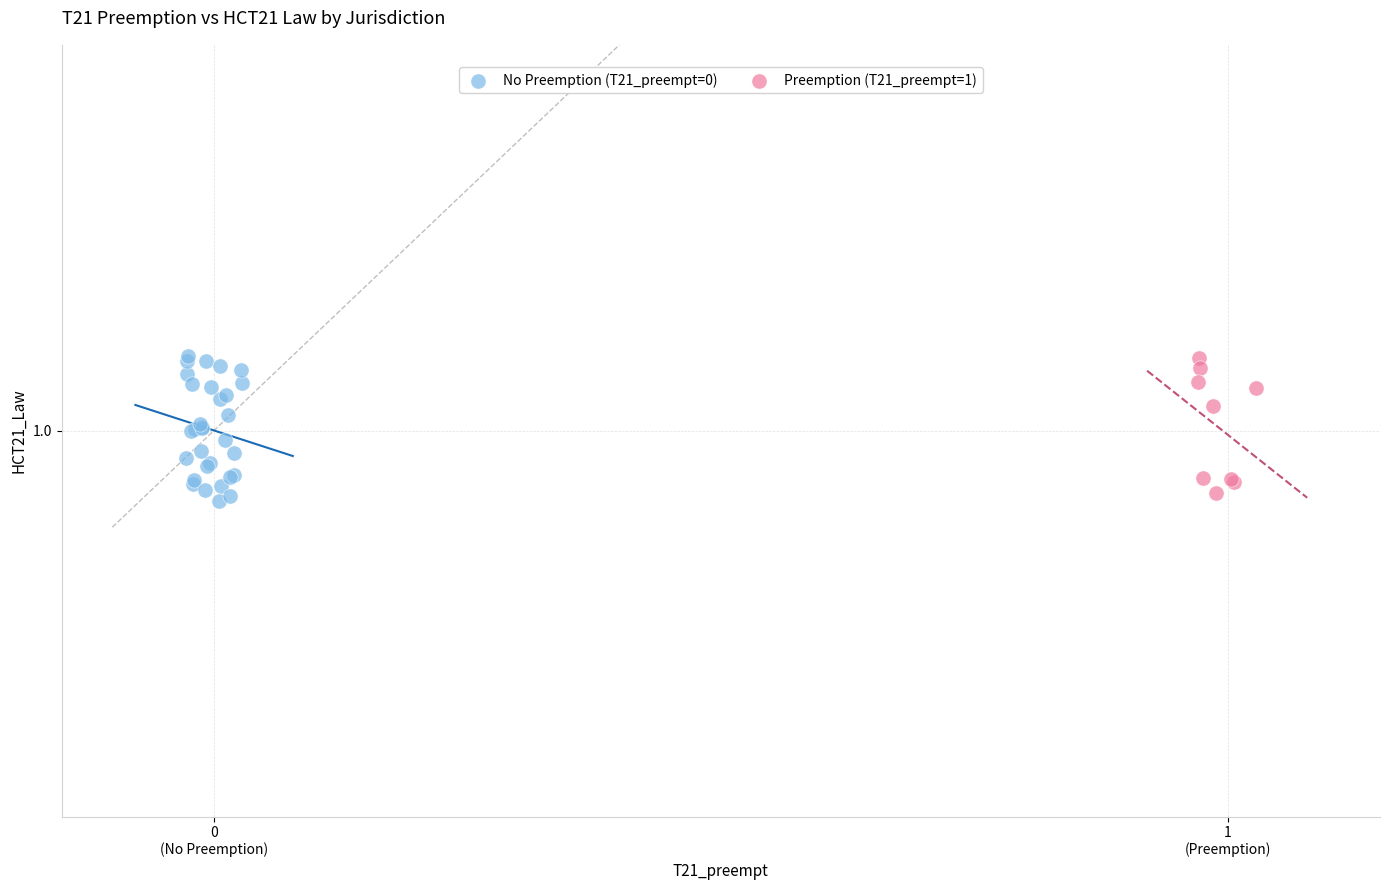

What are all the series names shown in the legend?

No Preemption (T21_preempt=0), Preemption (T21_preempt=1)